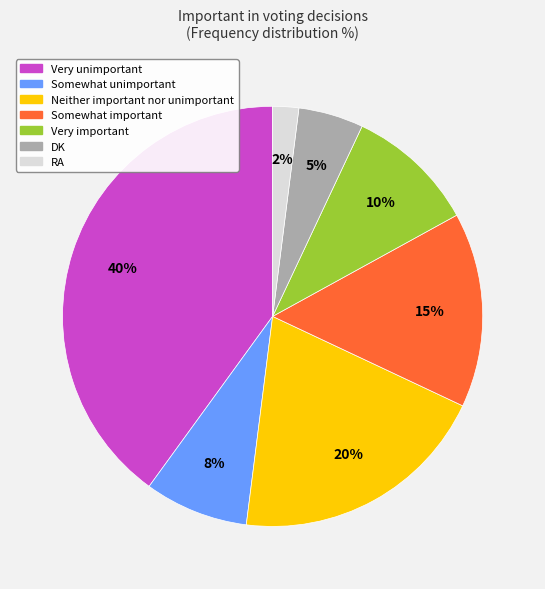

Which has a higher value, Neither important nor unimportant or Very important?

Neither important nor unimportant